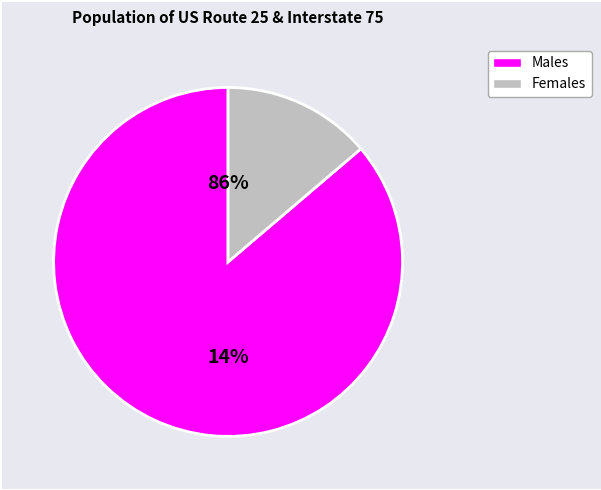

Is it true that 57 is 12% of the pie?

True